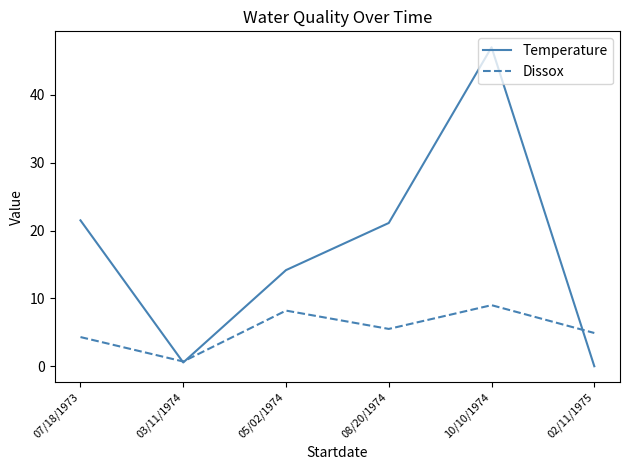

Where is the first local maximum for Dissox?

05/02/1974